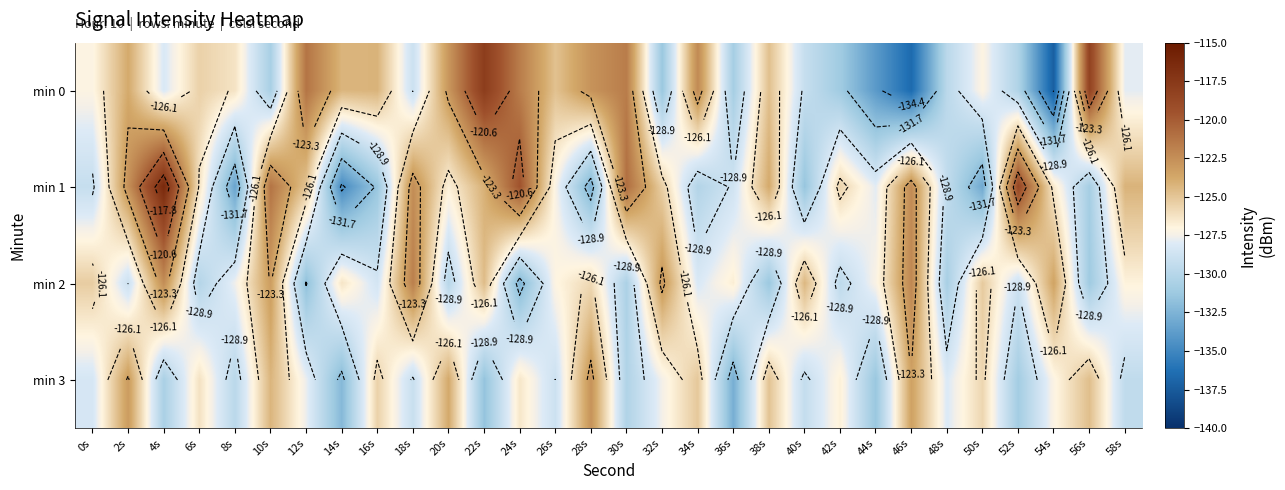

What is the smallest value displayed?

-137.3